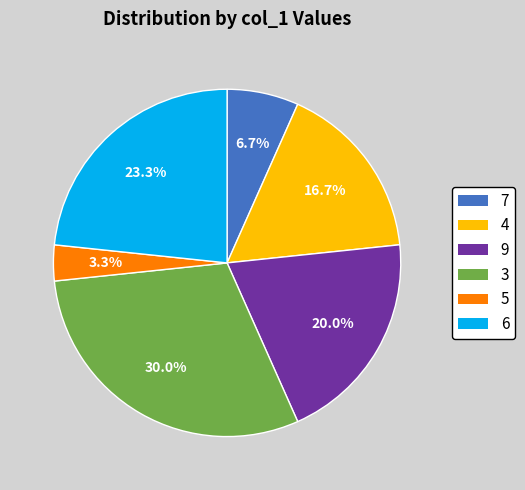

Which category has the biggest portion of the pie?

3